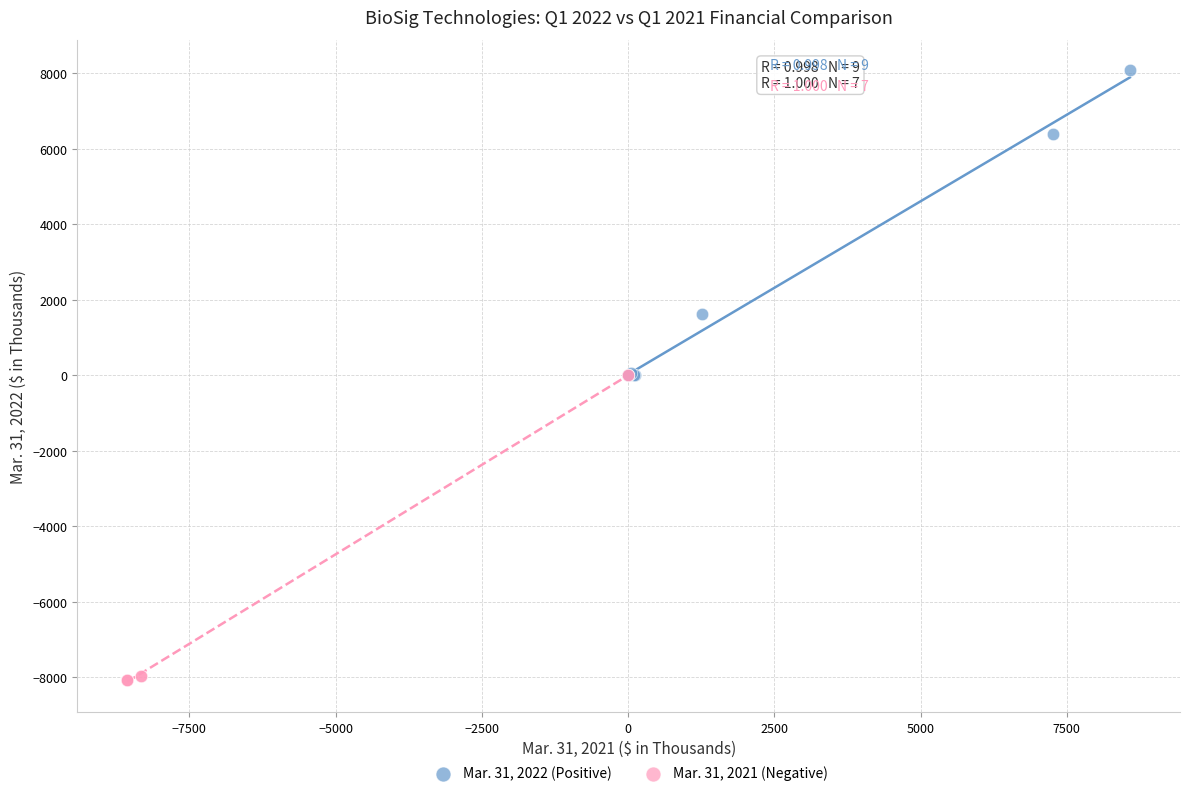

Which series contains the lowest Y value?

Mar. 31, 2021 (Negative)